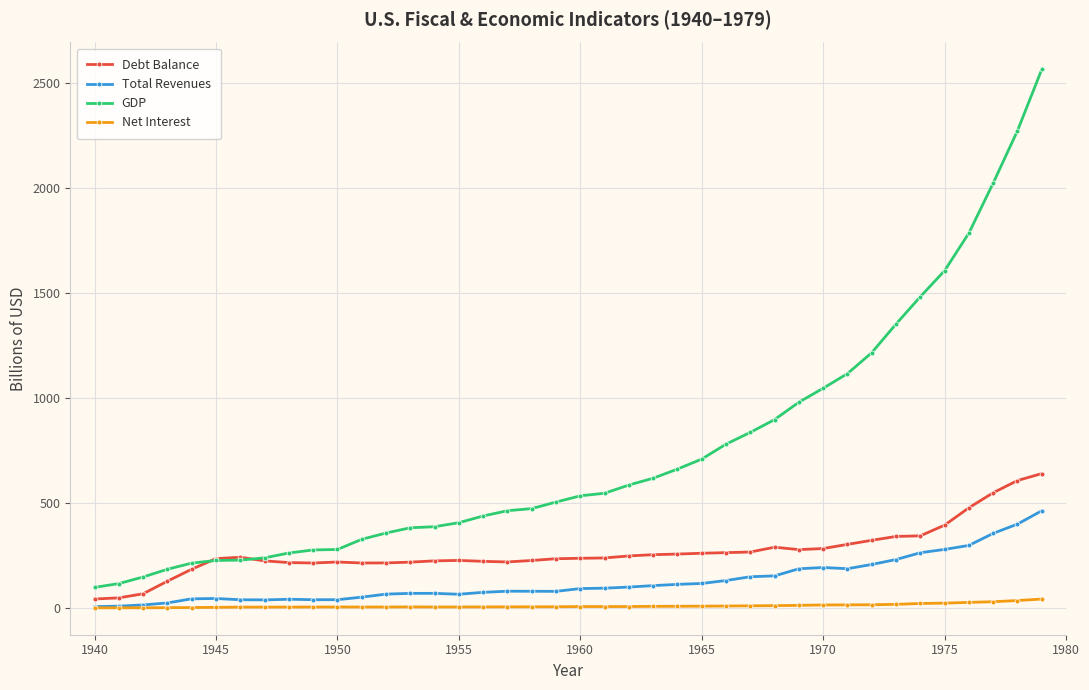

What is the maximum value for GDP?

2565.6